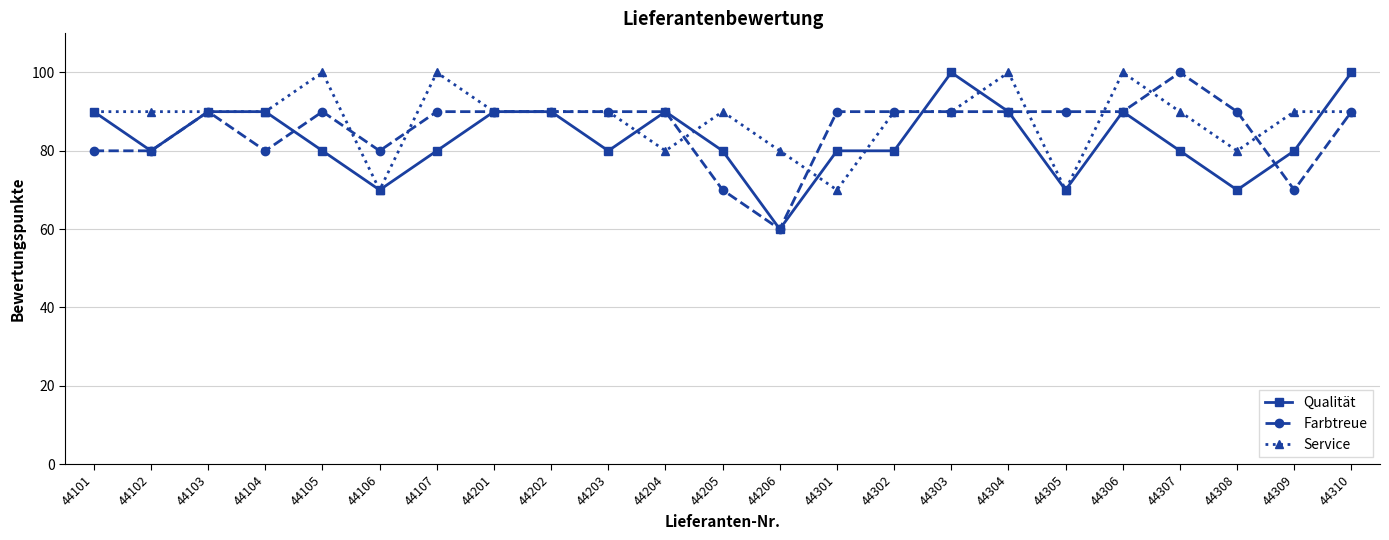

Reading left to right, list all the values displayed in this chart.

Qualität: 44101=90	44102=80	44103=90	44104=90	44105=80	44106=70	44107=80	44201=90	44202=90	44203=80	44204=90	44205=80	44206=60	44301=80	44302=80	44303=100	44304=90	44305=70	44306=90	44307=80	44308=70	44309=80	44310=100
Farbtreue: 44101=80	44102=80	44103=90	44104=80	44105=90	44106=80	44107=90	44201=90	44202=90	44203=90	44204=90	44205=70	44206=60	44301=90	44302=90	44303=90	44304=90	44305=90	44306=90	44307=100	44308=90	44309=70	44310=90
Service: 44101=90	44102=90	44103=90	44104=90	44105=100	44106=70	44107=100	44201=90	44202=90	44203=90	44204=80	44205=90	44206=80	44301=70	44302=90	44303=90	44304=100	44305=70	44306=100	44307=90	44308=80	44309=90	44310=90